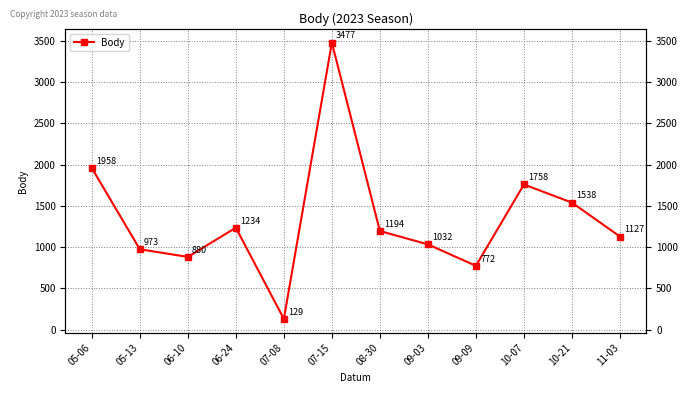

What is the minimum value shown in the chart?

129